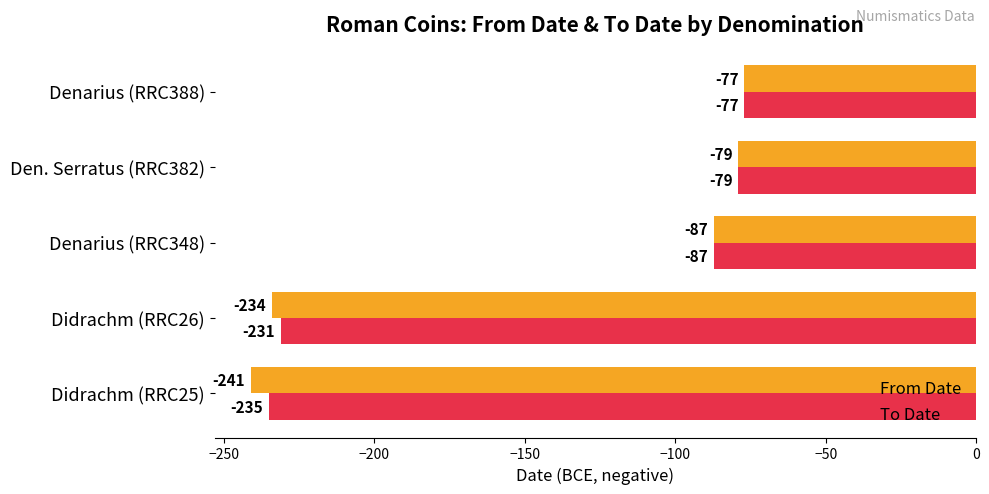

What is the difference between the second highest and minimum values in the From Date series?

162